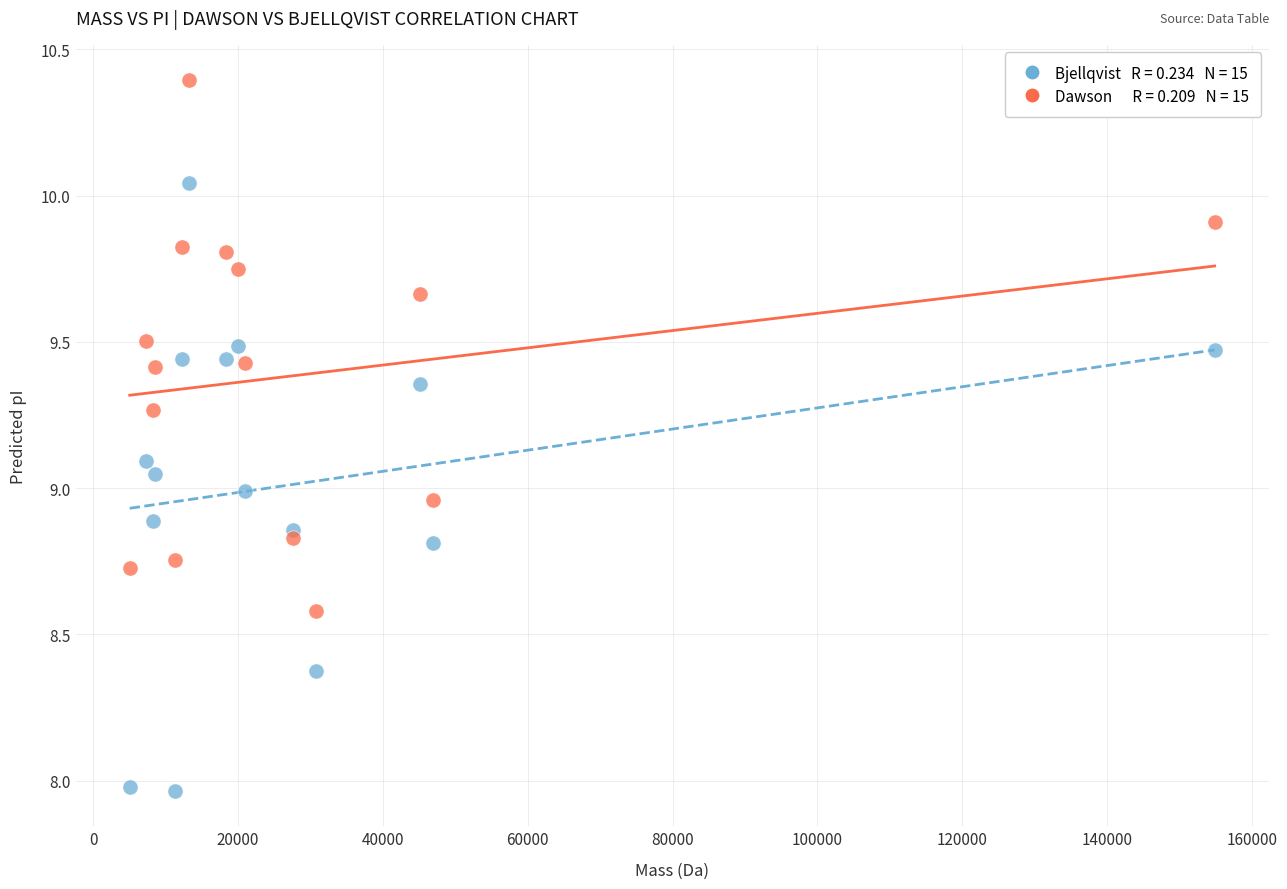

Across all data points, what is the range of X values (max minus min)?

149828.7